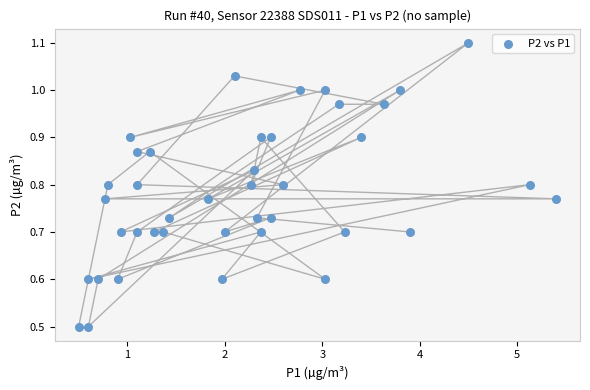

What is the range of X values (max minus min)?

4.9